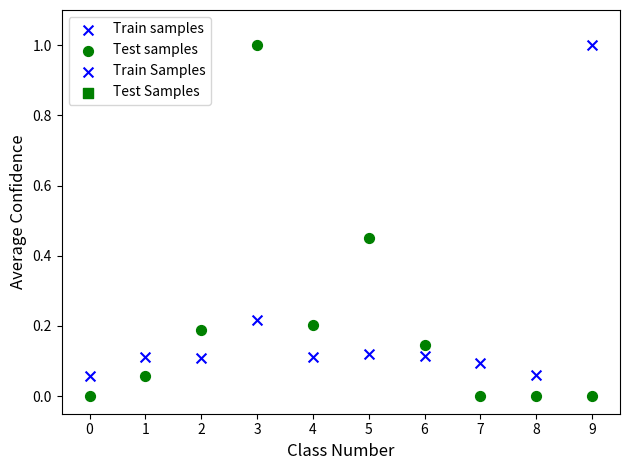

Which series has the largest Y range (max minus min)?

Test samples